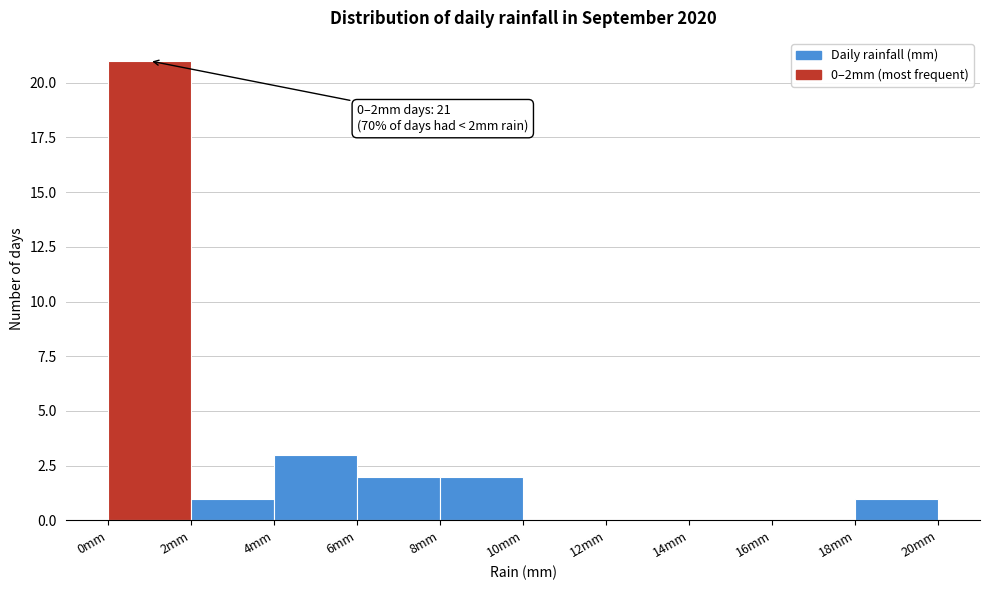

Which range on the x-axis has the tallest bar?

0 to 2